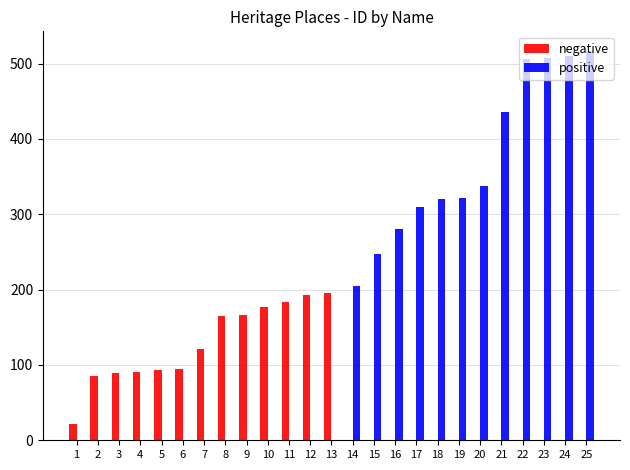

Which series changed the most between 14 and 23?

positive